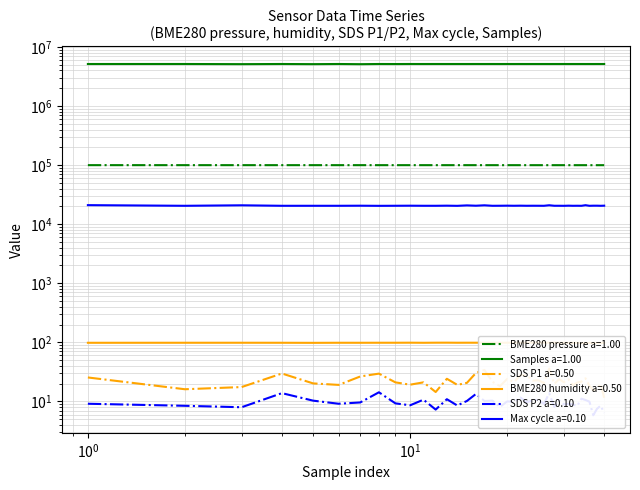

True or false: SDS_P1 and BME280_pressure cross at least once.

False